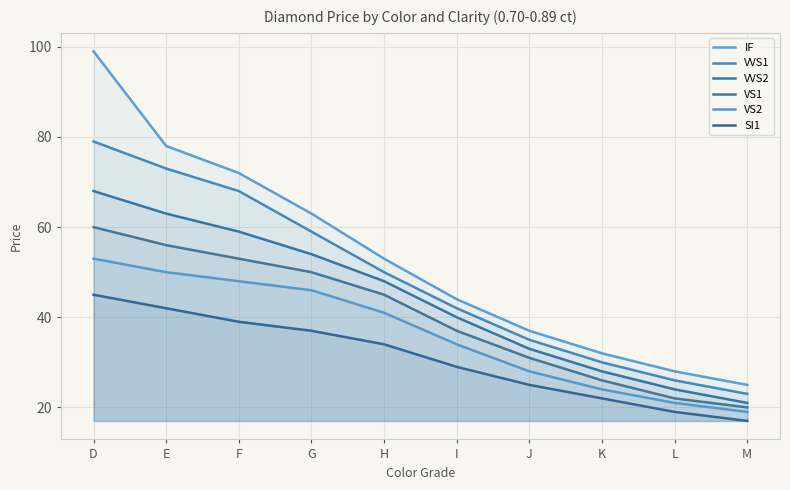

What is the spread (max minus min) of values at K?

10